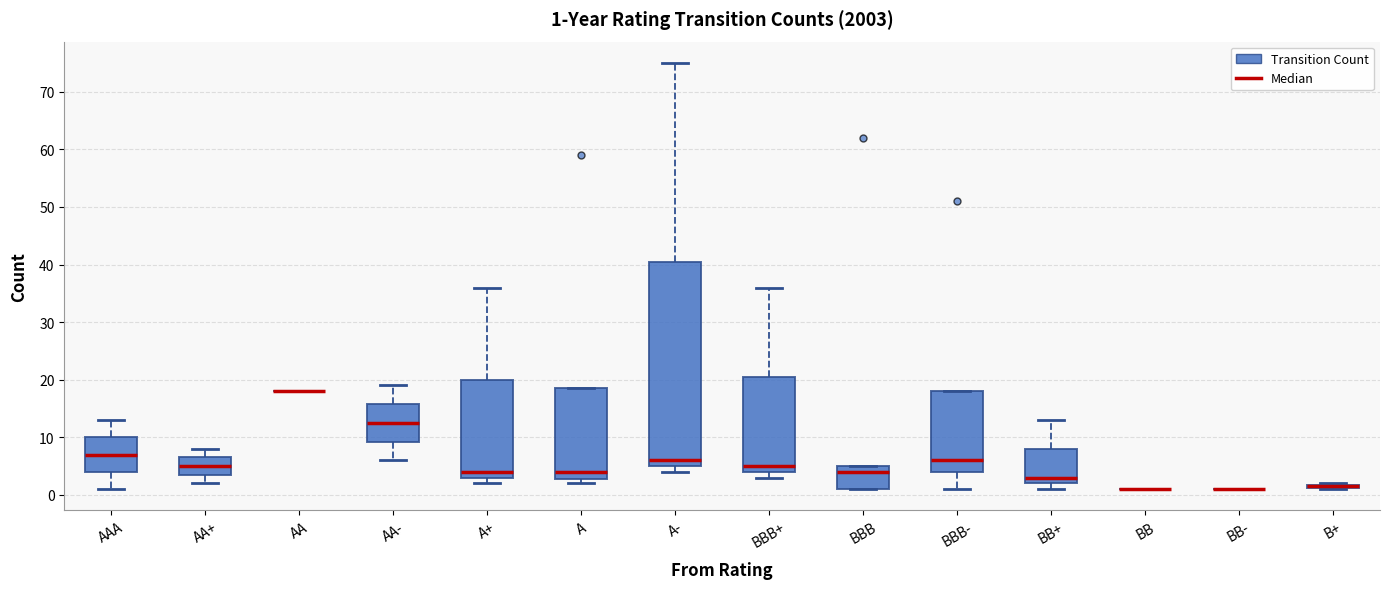

Comparing the boxes themselves (not the whiskers), which one is the tallest?

A-